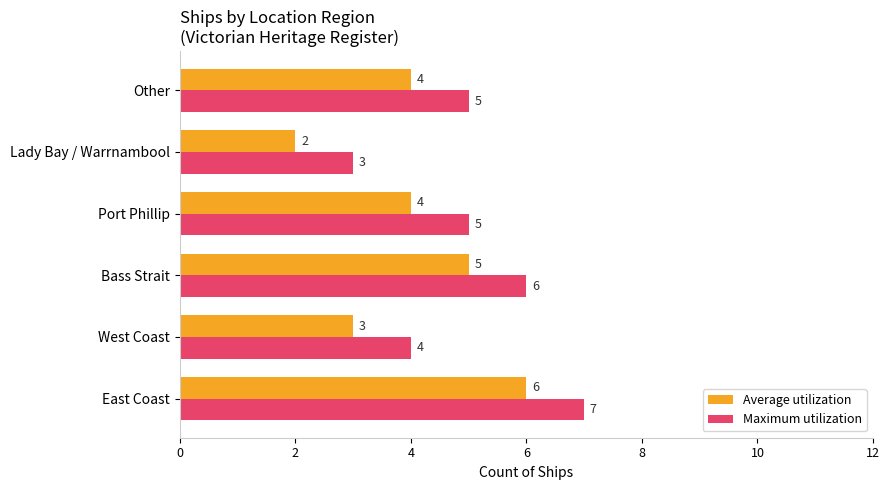

What are all the series names shown in the legend?

Average utilization, Maximum utilization